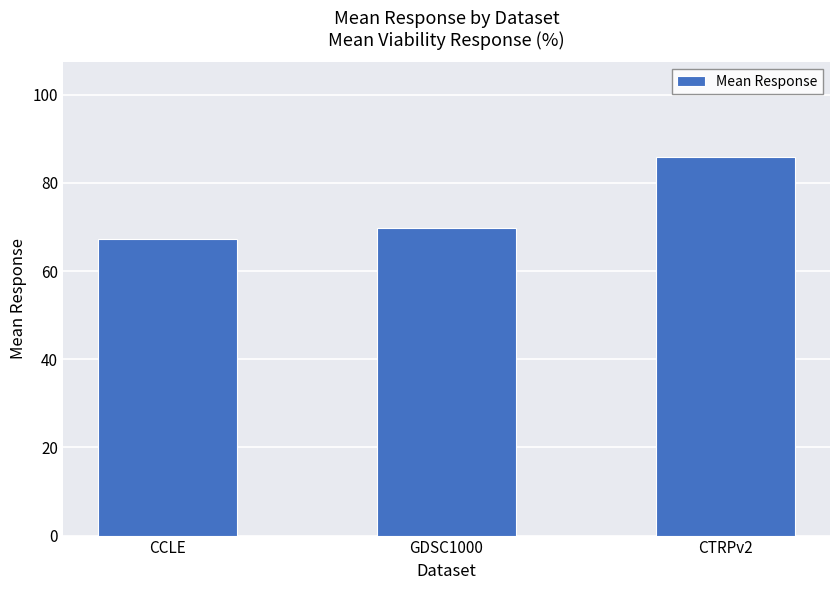

What is the change in value from CCLE to GDSC1000?

+2.4